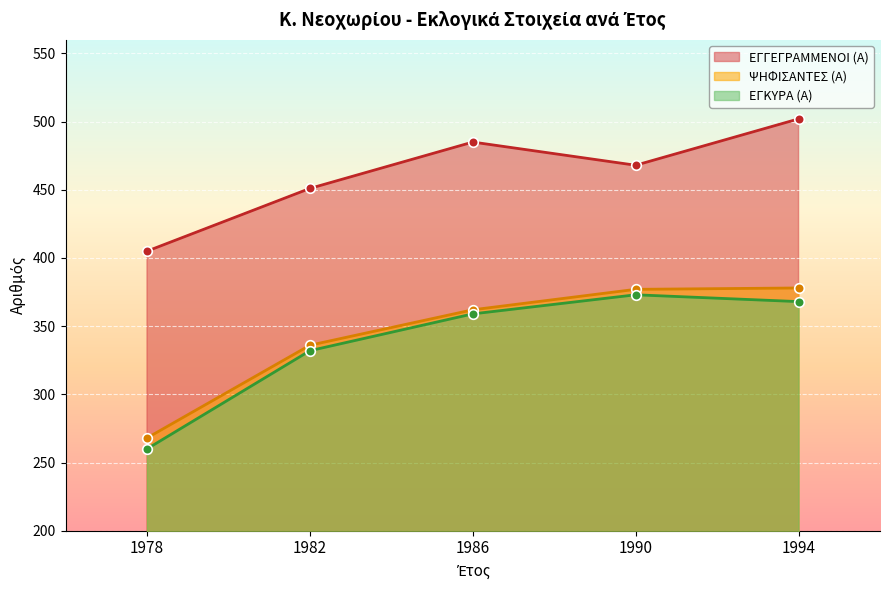

Which series reaches the minimum Y coordinate?

ΕΓΚΥΡΑ (Α)